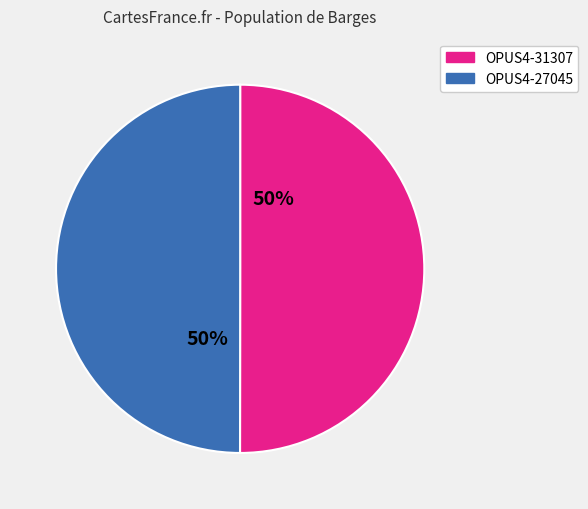

What is the ratio of the value at OPUS4-27045 to the value at OPUS4-31307?

1.0